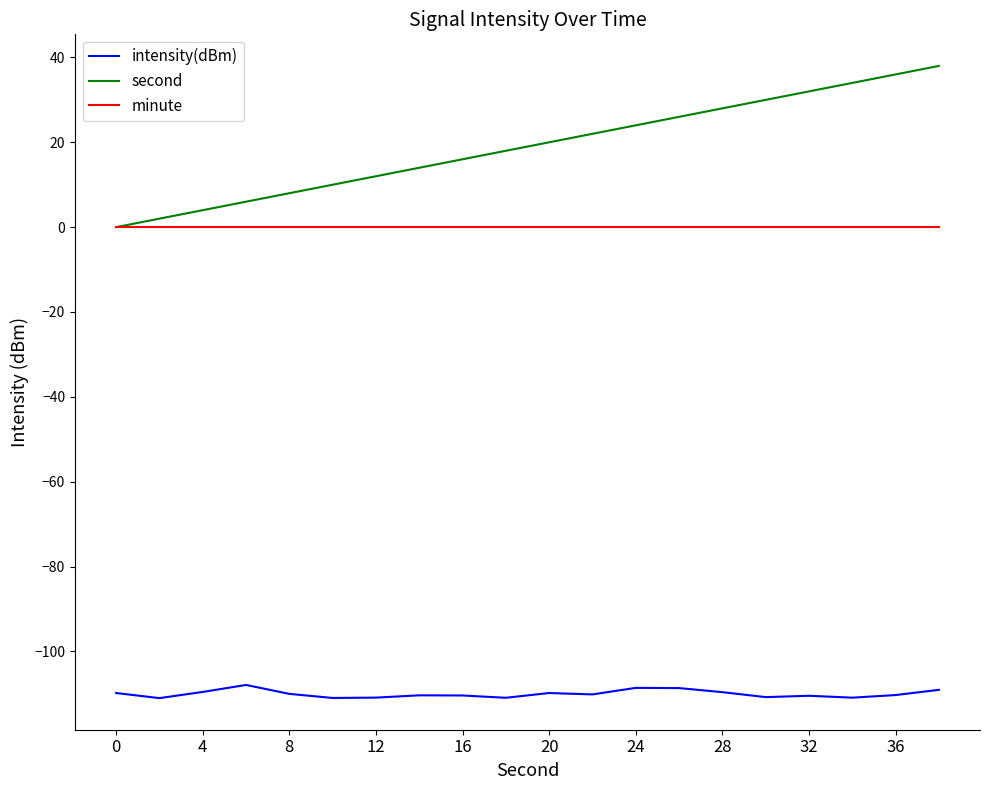

Which series has the largest range (max minus min)?

second